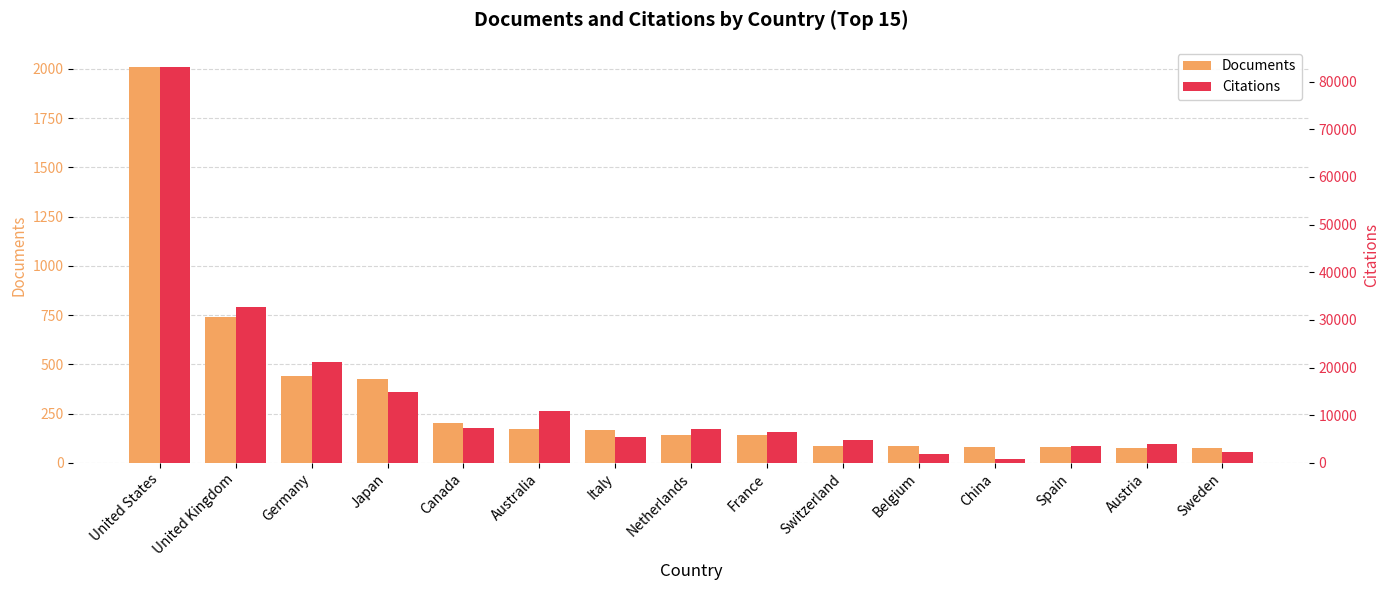

What is the smallest value displayed?

74